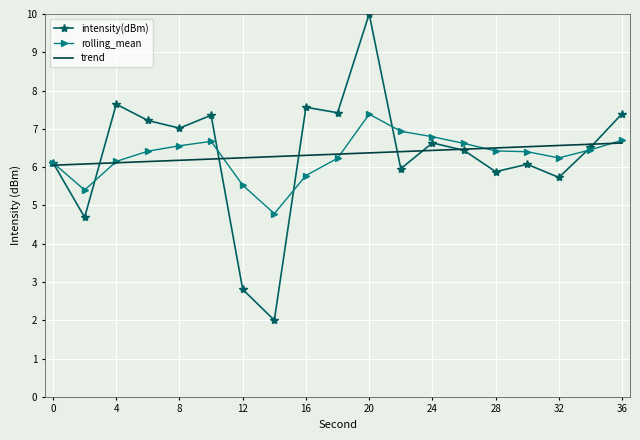

What is the maximum value shown in the chart?

10.0